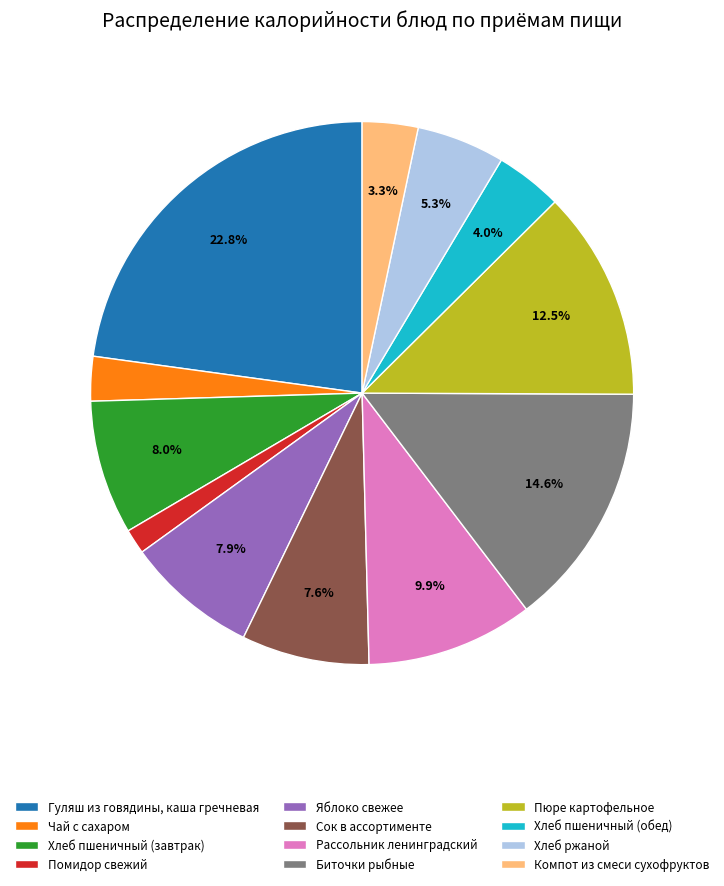

Does Хлеб ржаной represent more than half of the total?

No